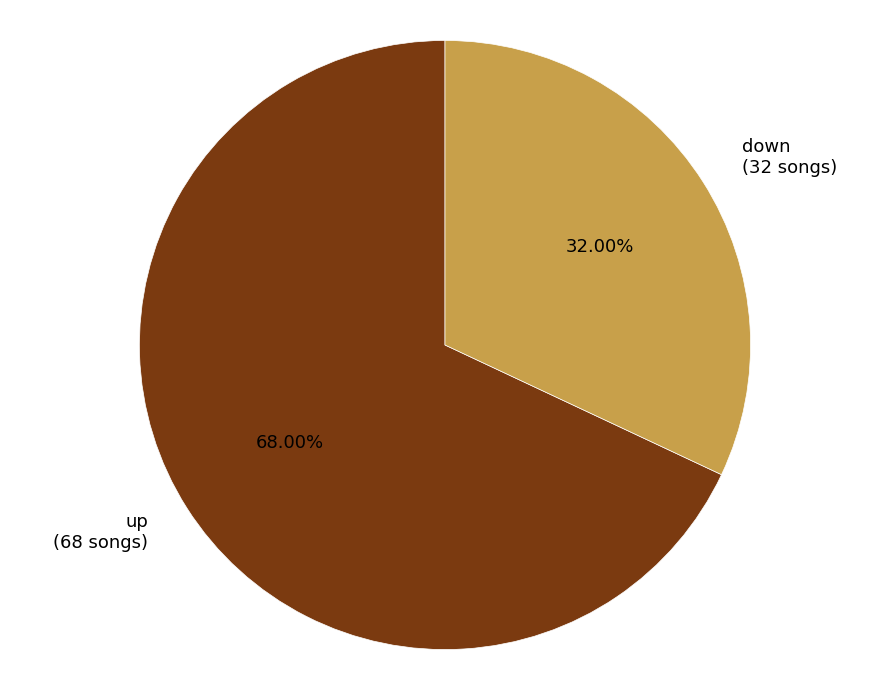

Which category has the biggest portion of the pie?

up